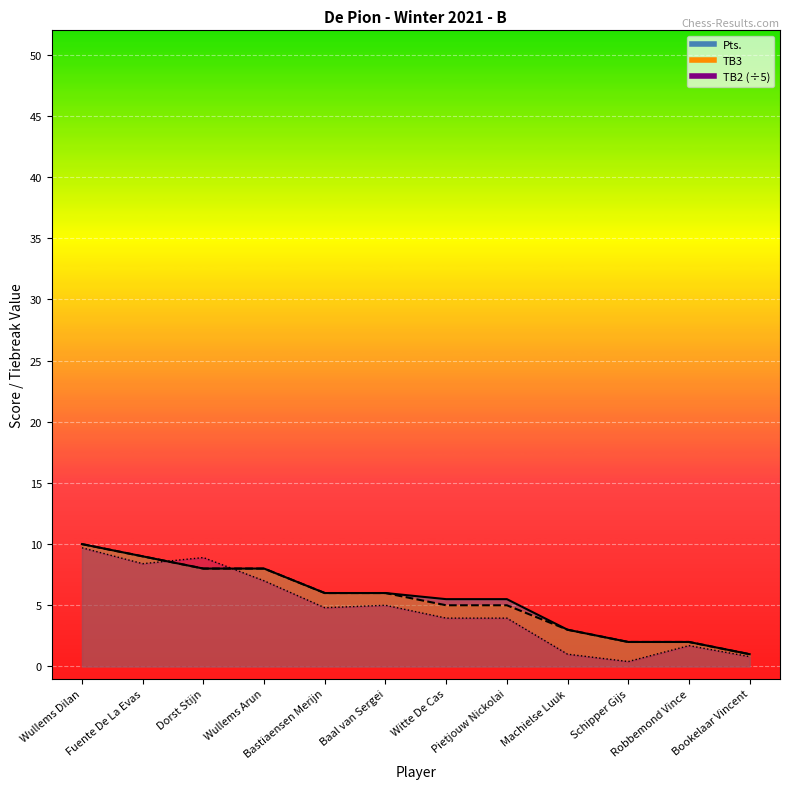

How many distinct data groups are displayed?

3